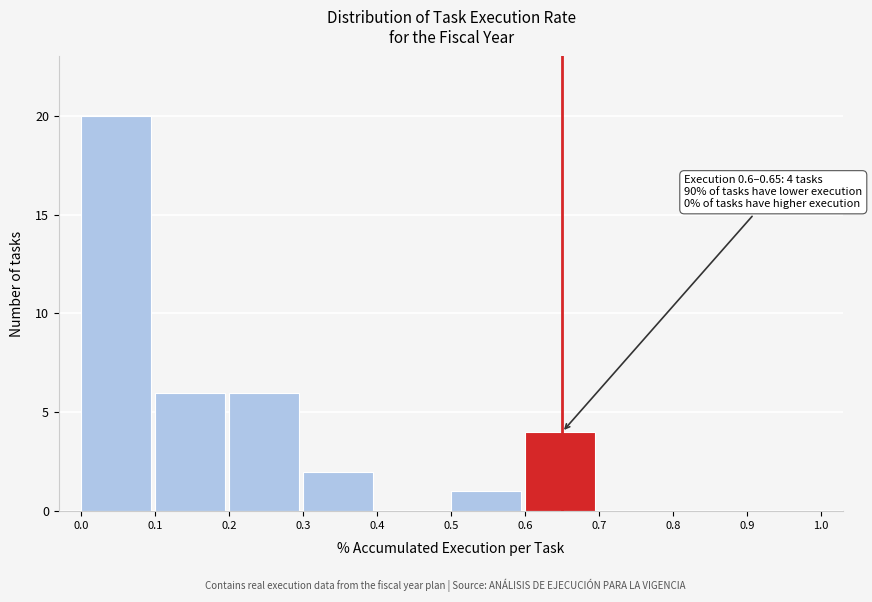

Which range on the x-axis has the tallest bar?

0.0 to 0.1